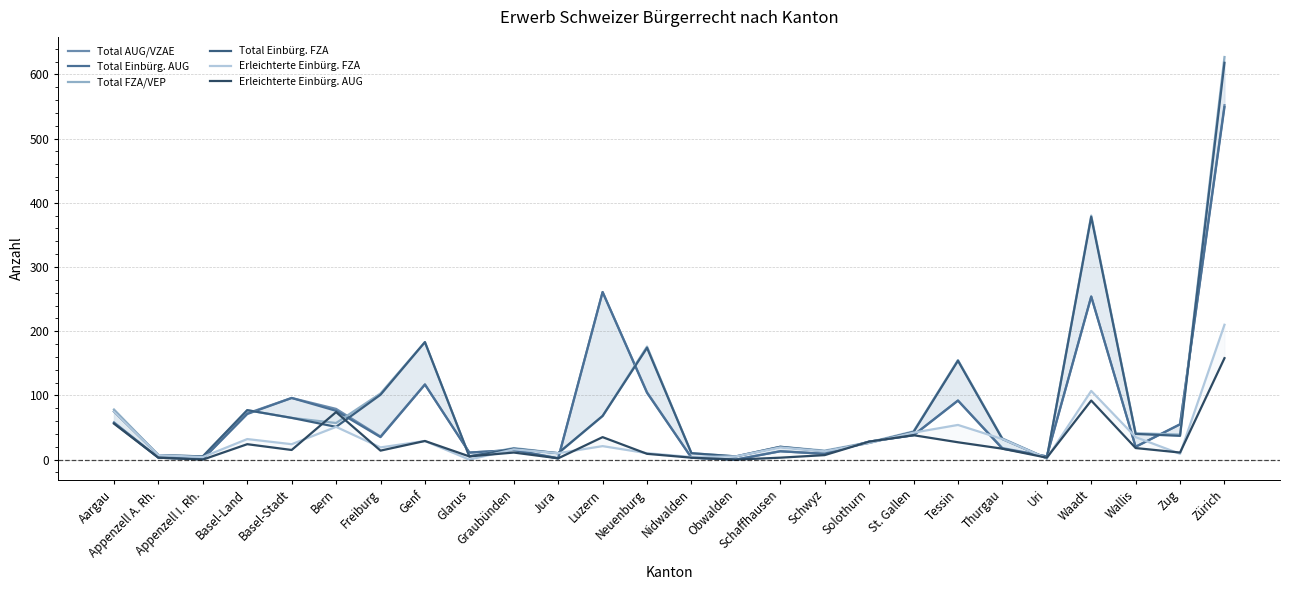

Reading left to right, transcribe all the data shown in this chart.

Total AUG/VZAE: 58	3	1	72	96	79	36	117	11	15	2	261	105	3	0	13	9	28	38	92	18	5	254	20	55	552
Total Einbürg. AUG: 57	3	1	71	96	76	35	117	11	15	2	261	104	3	0	13	9	28	38	92	17	5	254	20	55	549
Total FZA/VEP: 78	7	5	77	65	57	103	183	5	18	10	68	176	10	5	20	14	27	44	155	33	2	380	41	39	627
Total Einbürg. FZA: 75	7	5	77	65	51	101	183	5	17	10	68	174	10	5	20	13	26	43	154	32	2	378	40	37	618
Erleichterte Einbürg. FZA: 75	7	4	32	24	51	19	29	0	16	10	21	10	4	5	19	13	26	42	54	32	2	107	35	9	210
Erleichterte Einbürg. AUG: 56	3	0	24	15	74	14	29	5	11	2	35	9	3	0	3	7	28	38	27	17	3	92	18	11	158